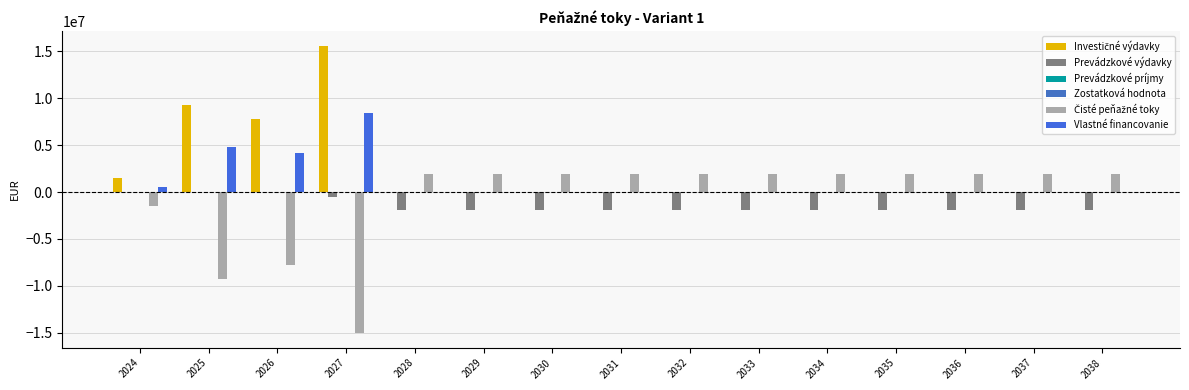

How many groups of bars are there?

15